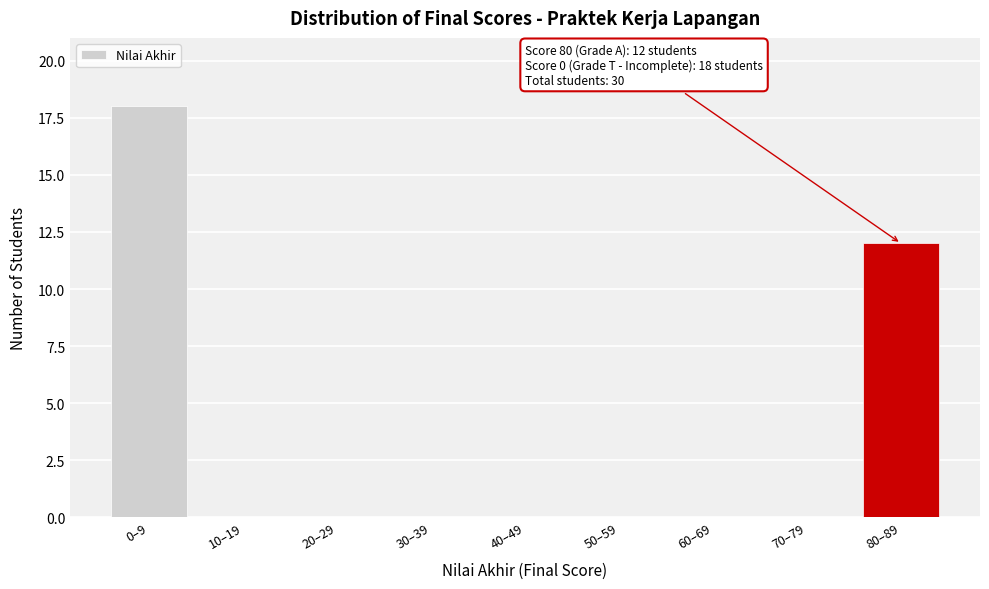

Reading left to right, extract all data points from this chart.

0–9=18	10–19=0	20–29=0	30–39=0	40–49=0	50–59=0	60–69=0	70–79=0	80–89=12